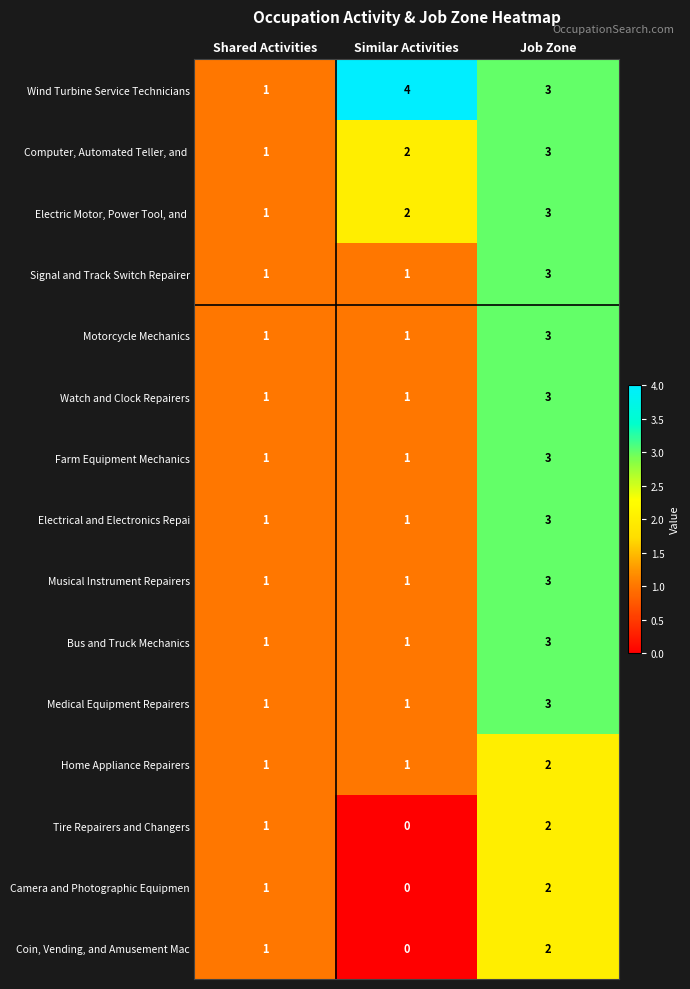

At which label is Camera and Photographic Equipmen closest to 1?

Shared Activities